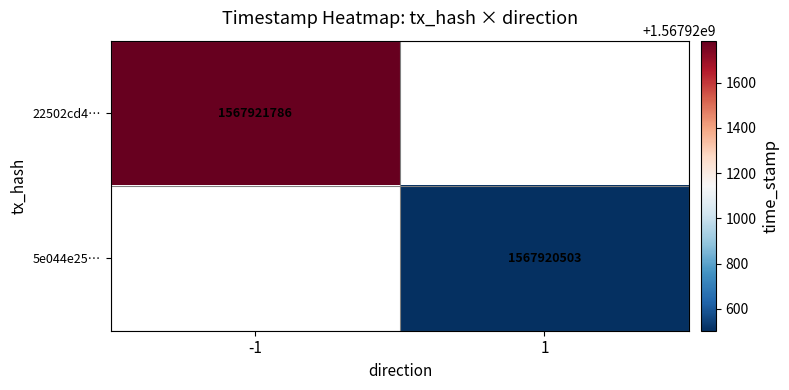

What is the highest value of the 22502cd4069d04608afc30a4eb7d2bc5ef456ba series?

1567921786